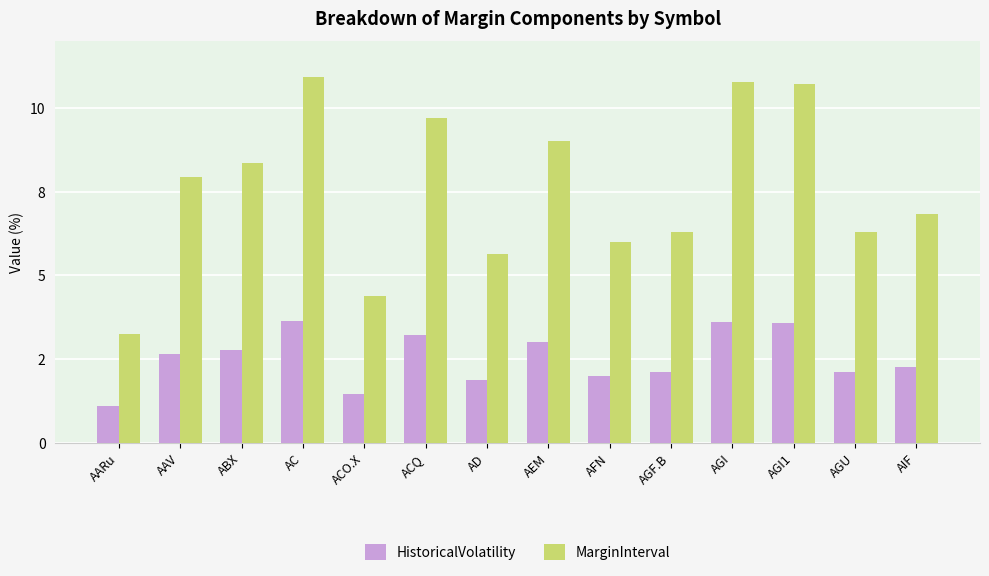

What is the value of the HistoricalVolatility bar at the 6th from the left?

3.2